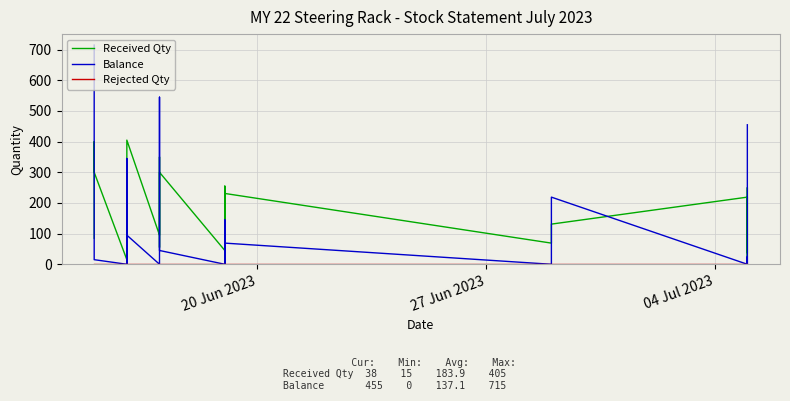

Which series has the largest total across all categories?

Received Qty